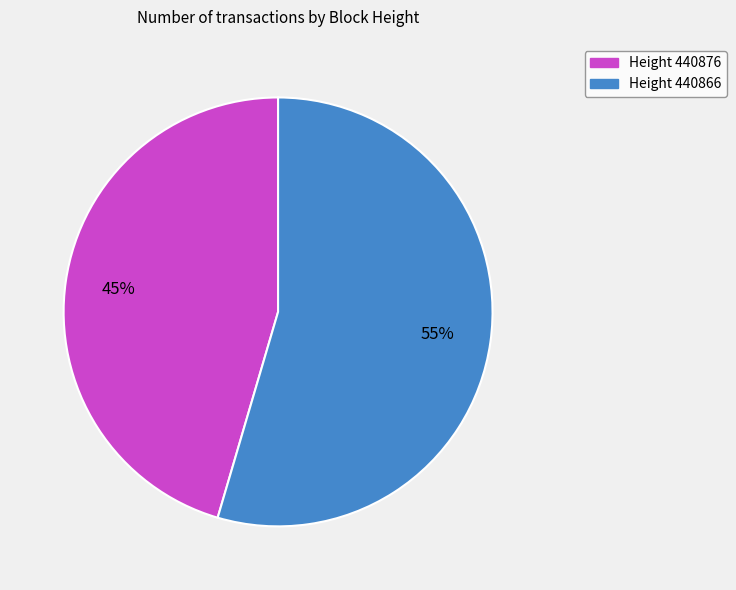

Is there any slice that represents more than half of the pie?

Yes